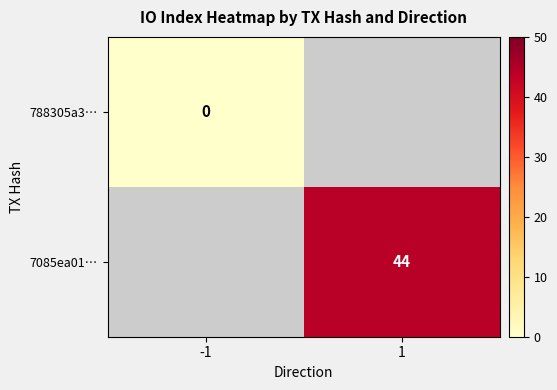

Is it true that 7085ea01… equals 44 at 1?

True